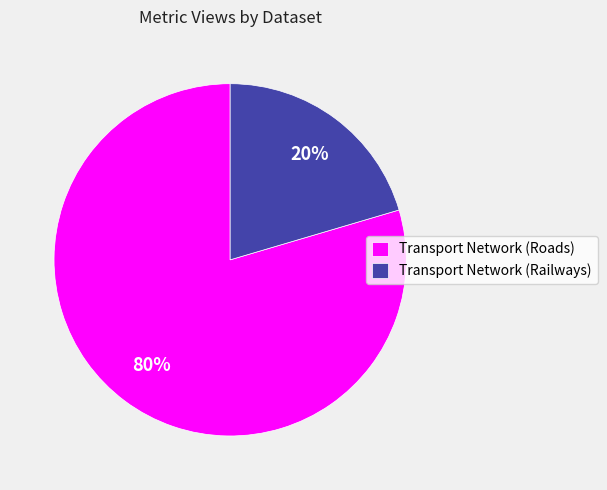

Is the sum of Transport Network (Roads) and Transport Network (Railways) greater than half?

Yes